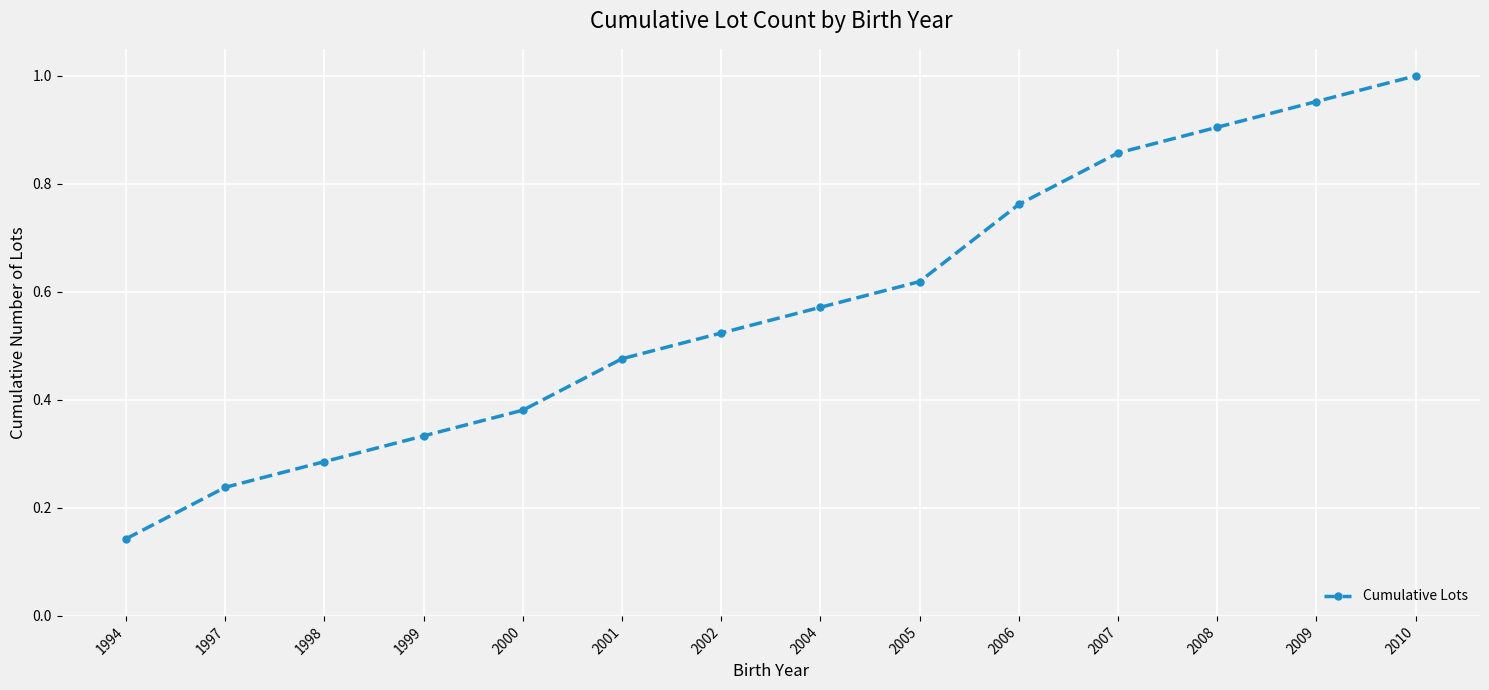

The chart shows a value of 1.3 at 2010. True or false?

False